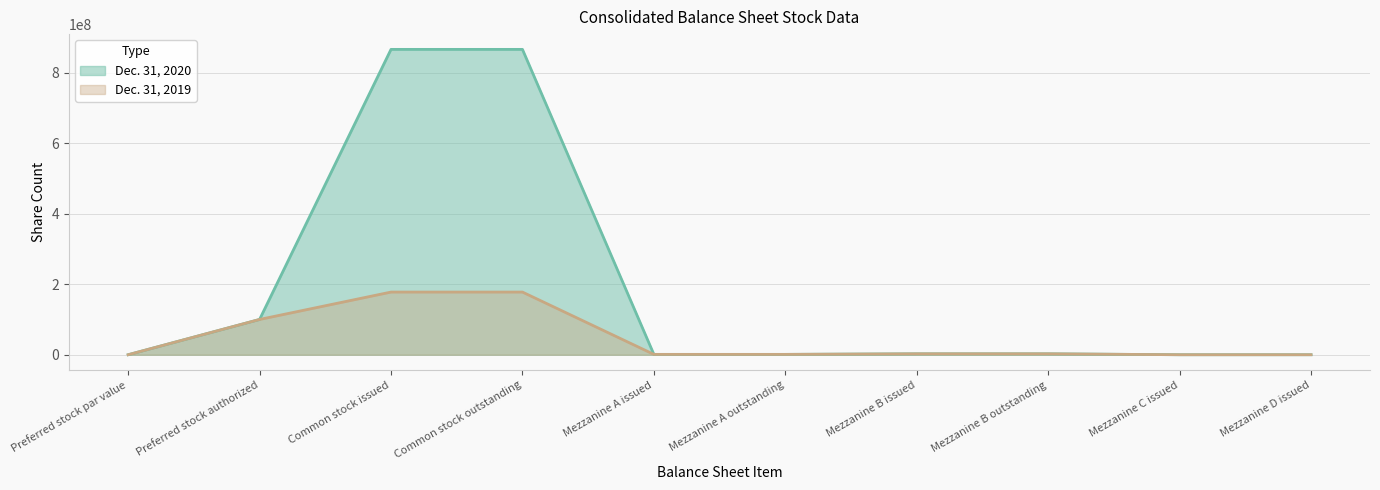

How many values in Dec. 31, 2020 are above zero?

8